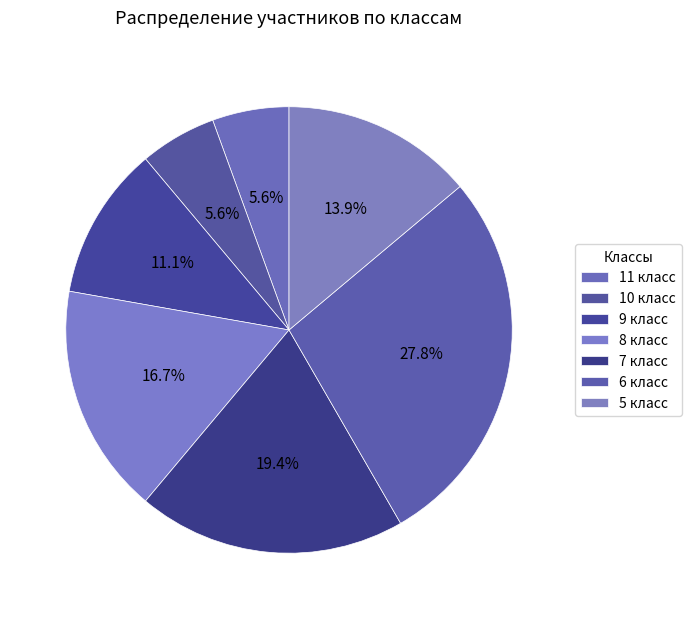

Which category has the smallest portion of the pie?

11 класс